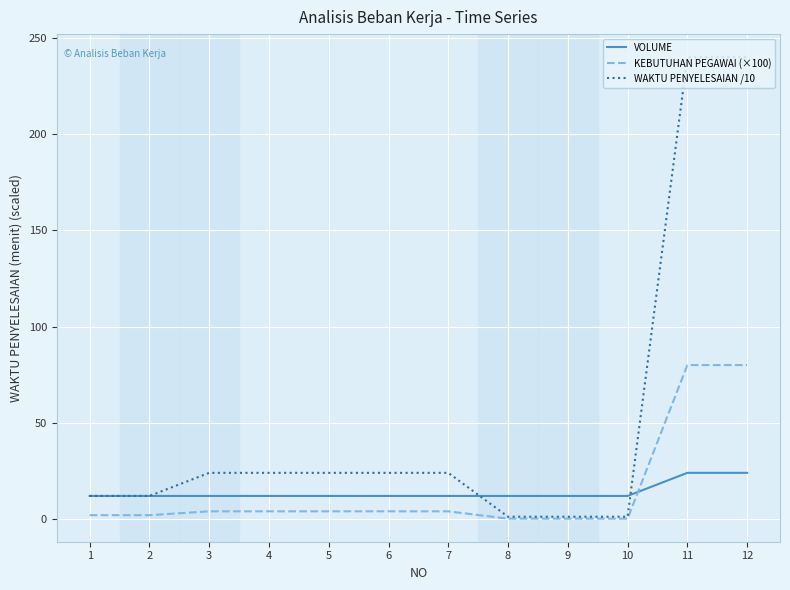

The WAKTU PENYELESAIAN /10 series shows 167.1 at 11. True or false?

False